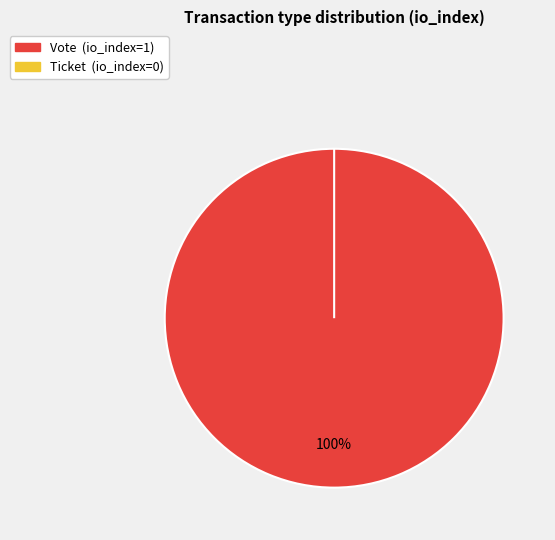

Is there any slice that represents more than half of the pie?

Yes